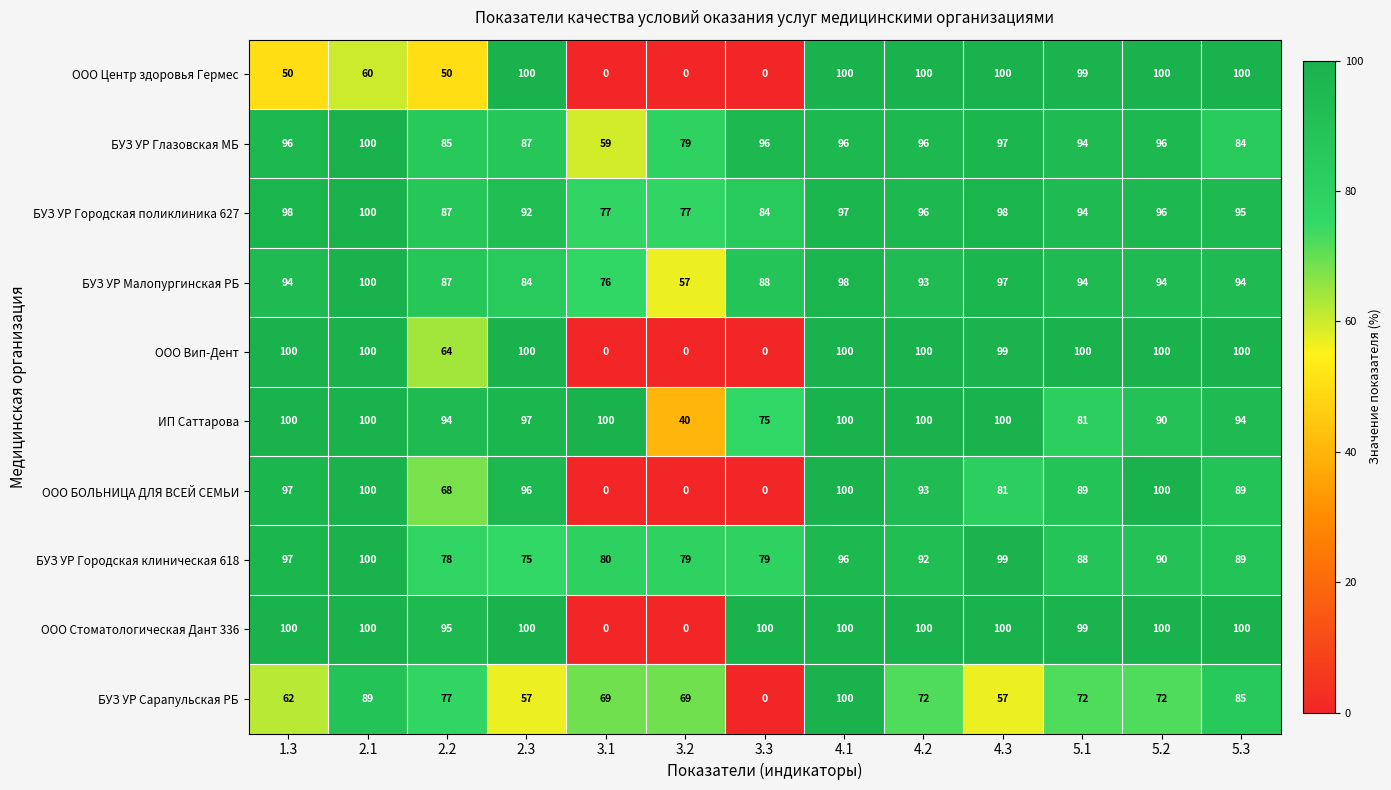

Where is БУЗ УР Глазовская МБ nearest to the value 79?

3.2